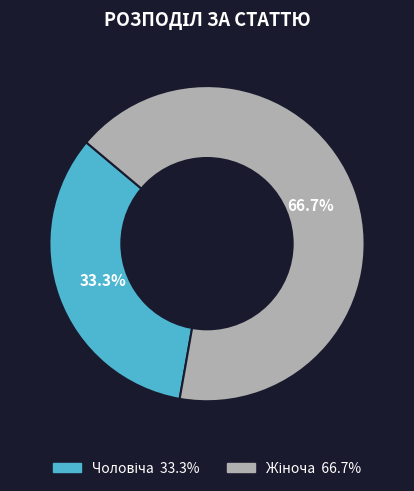

How many slices are in this pie chart?

2